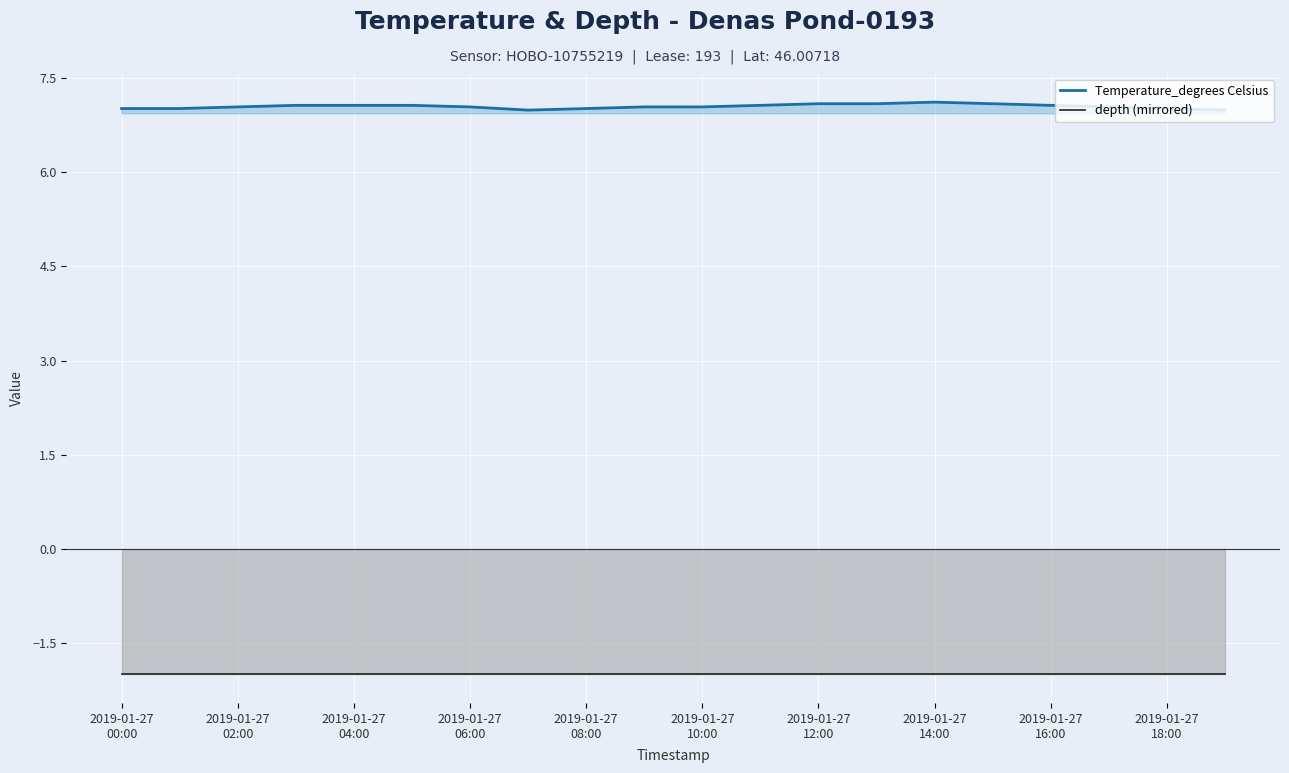

Rank the series by their average value, from highest to lowest.

Temperature_degrees Celsius, depth (mirrored)